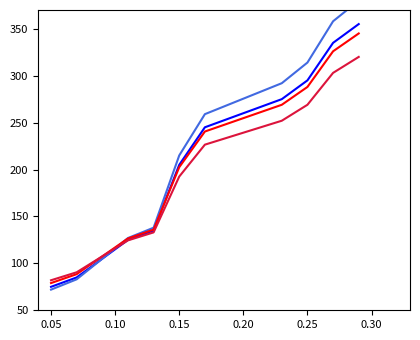

Rank the series at 0.10 from highest to lowest value.

Scenario D, Scenario C, Scenario A, Scenario B